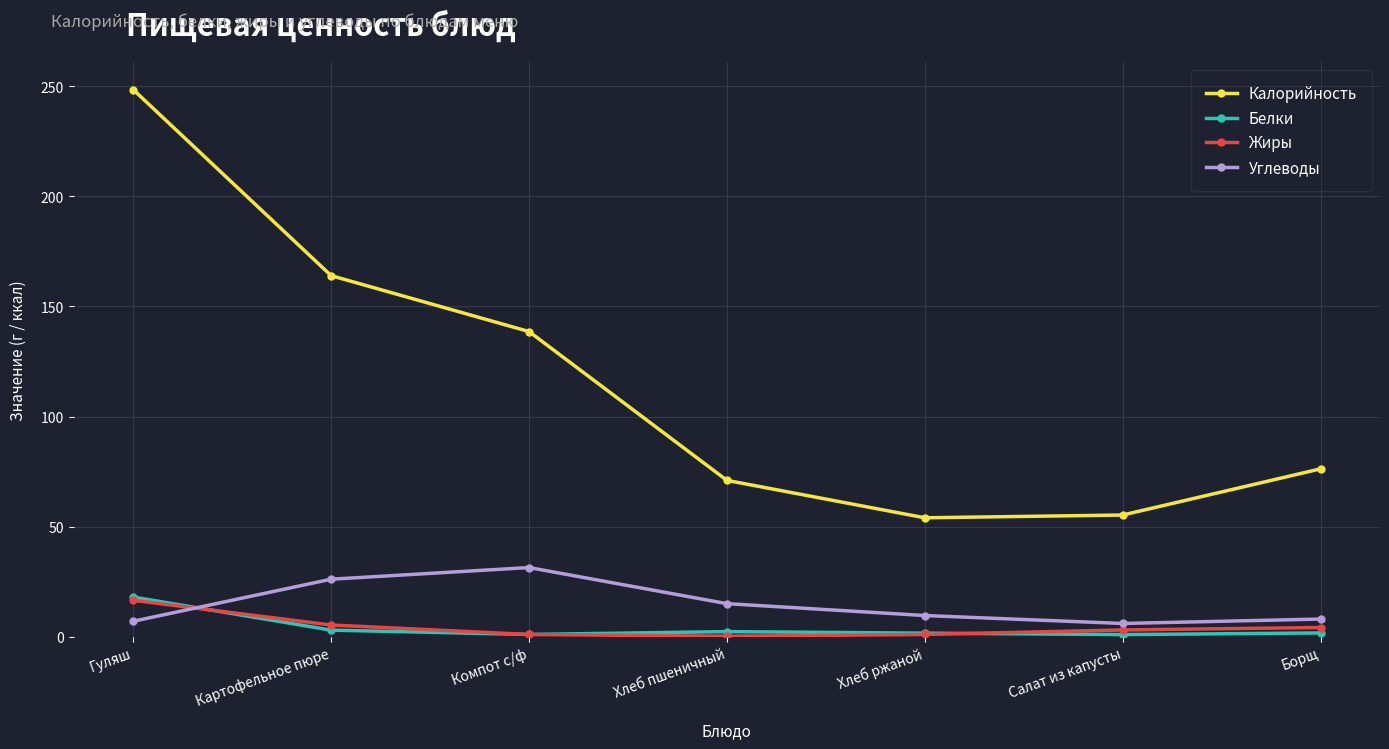

At Картофельное пюре, list the series in order from smallest to largest.

Белки, Жиры, Углеводы, Калорийность